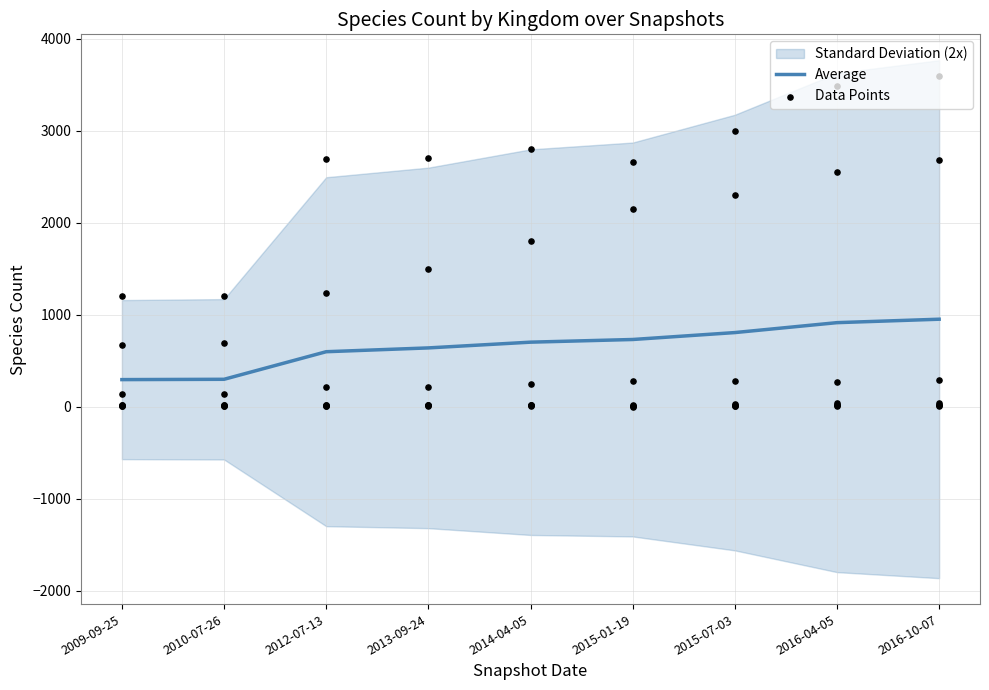

Which series reaches the maximum Y coordinate?

Average